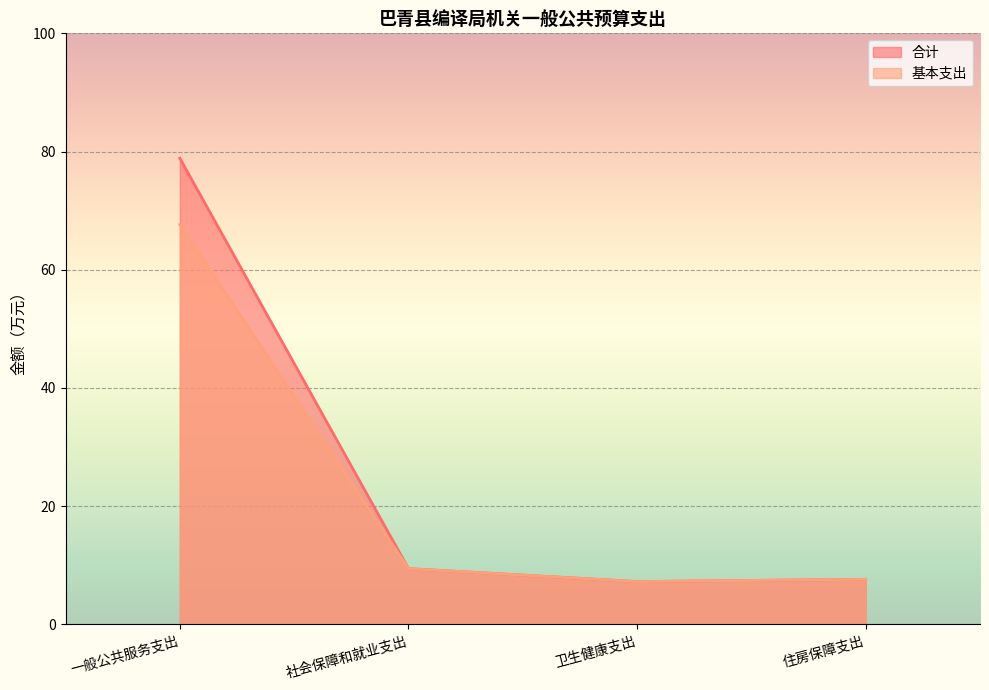

What is the value of the 基本支出 point at the 3rd from the left?

7.2